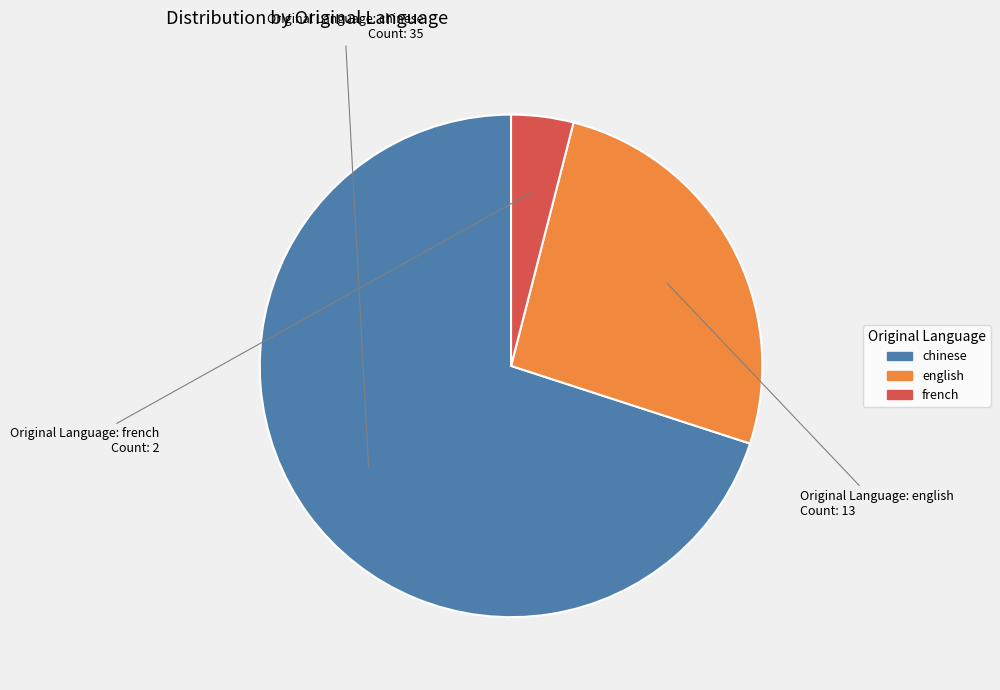

Rank the categories by value from highest to lowest.

chinese, english, french